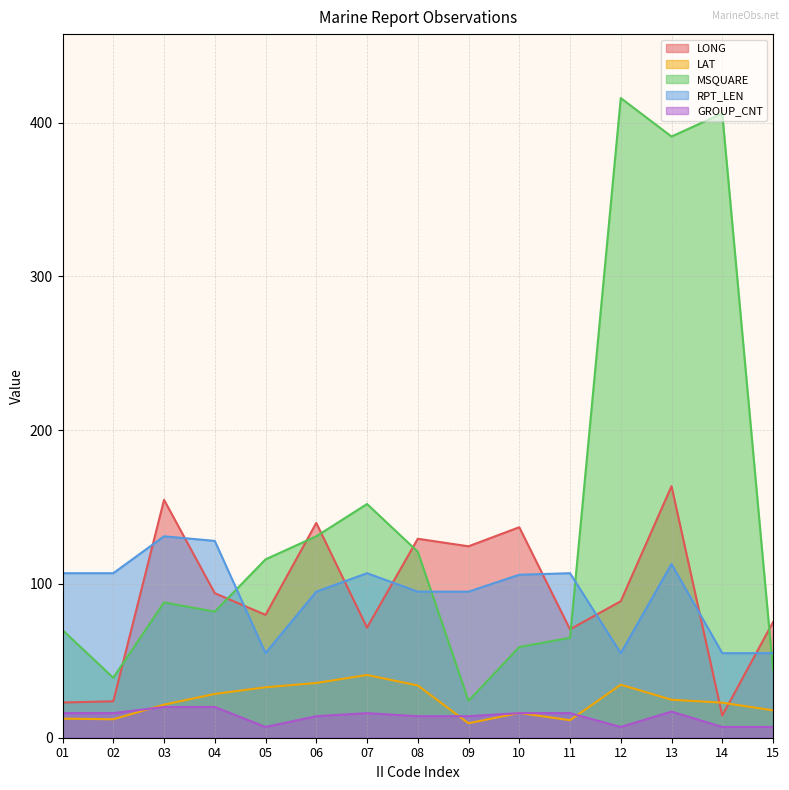

What are all the series names shown in the legend?

LONG, LAT, MSQUARE, RPT_LEN, GROUP_CNT